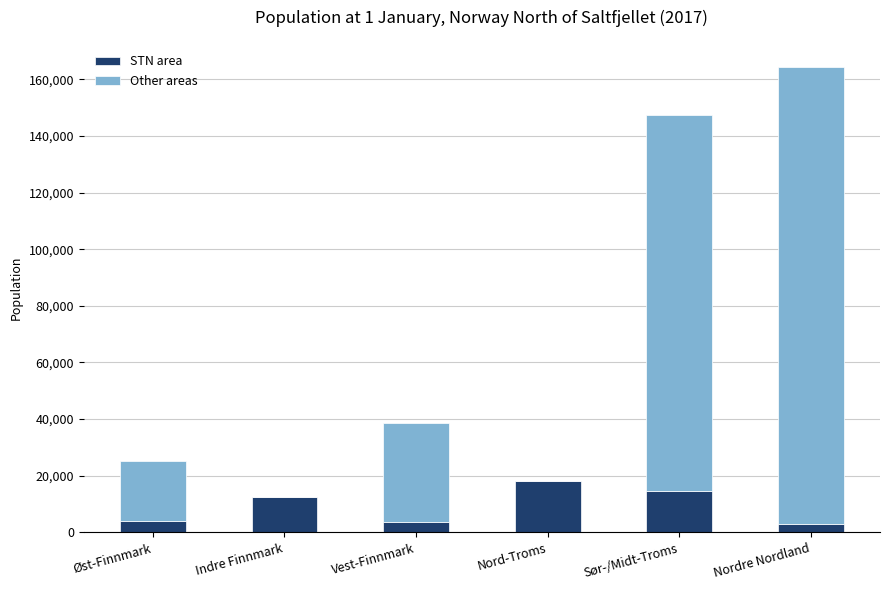

What is the total value across all series at Vest-Finnmark?

38500